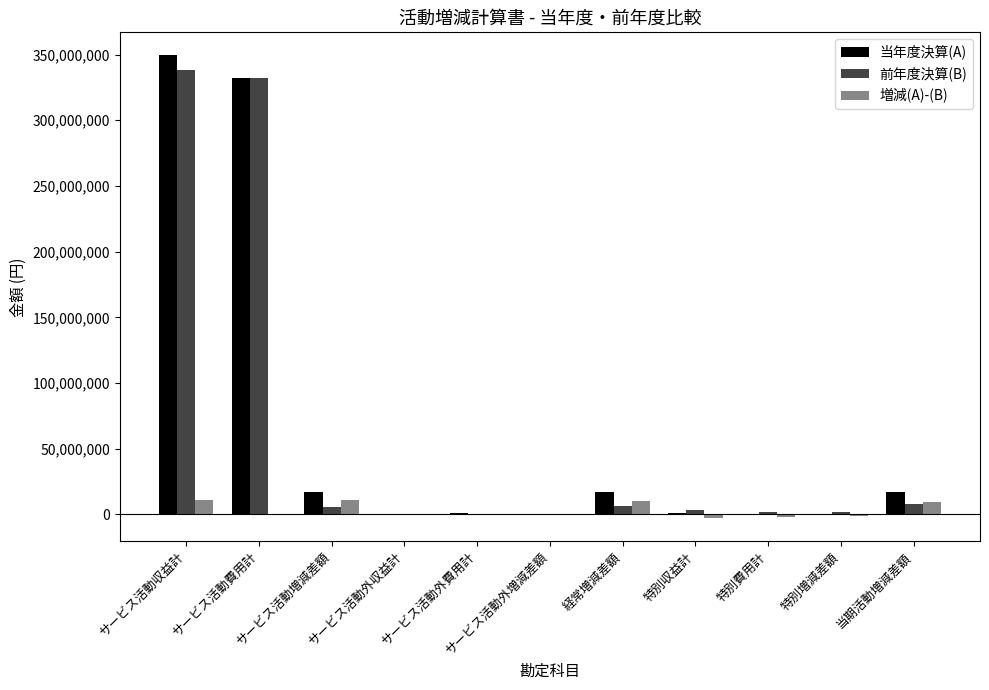

Which category has the highest value in the 当年度決算(A) series?

サービス活動収益計